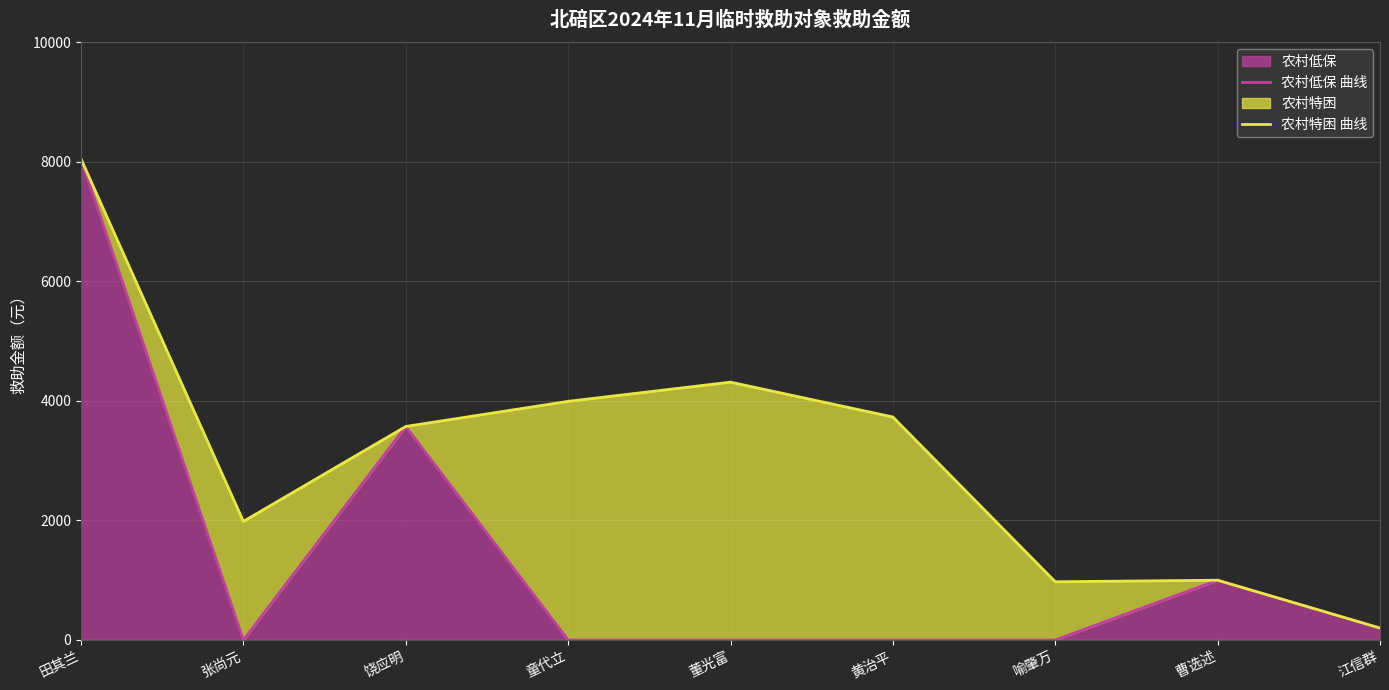

Where is 农村低保 nearest to the value 4023?

饶应明